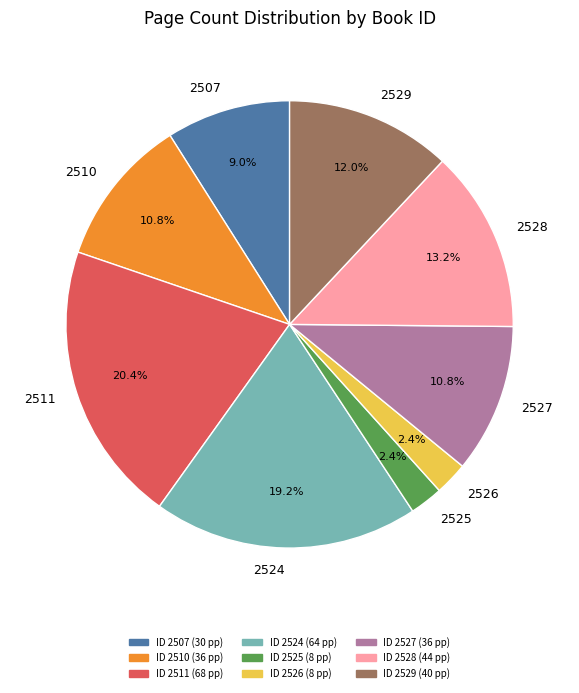

Is there any slice that represents more than half of the pie?

No